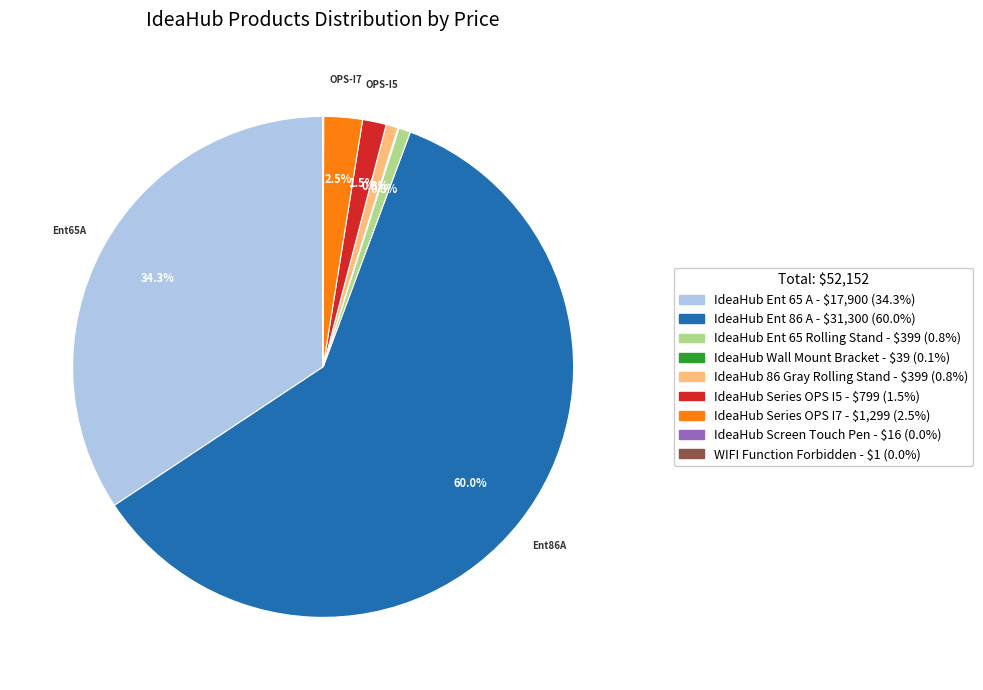

What is the ratio of the value at IdeaHub Ent 86 A to the value at IdeaHub 86 Gray Rolling Stand?

78.4